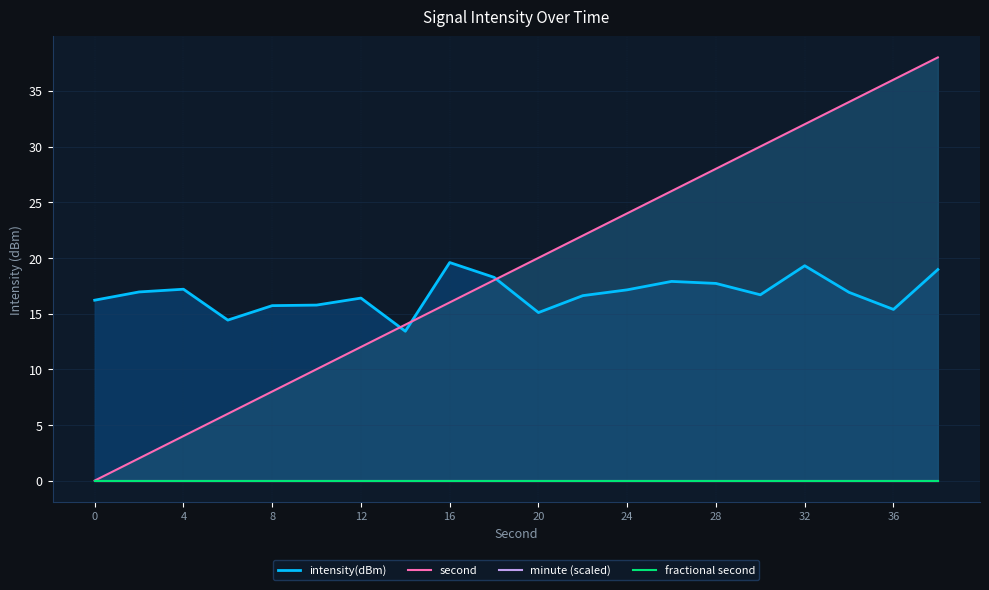

What is the highest value of the second series?

38